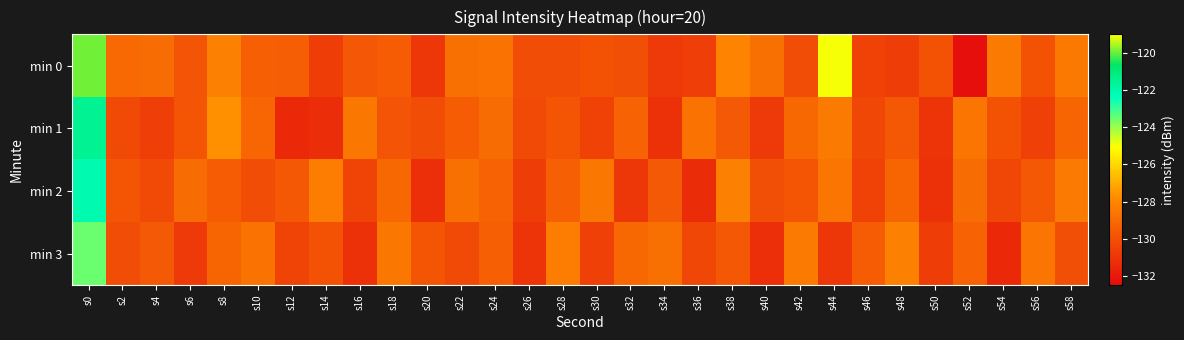

Reading left to right, transcribe all the data shown in this chart.

min 0: s0=-119.9	s2=-129.0	s4=-128.9	s6=-129.9	s8=-128.2	s10=-129.4	s12=-129.5	s14=-130.7	s16=-129.7	s18=-129.5	s20=-130.9	s22=-128.8	s24=-128.7	s26=-130.1	s28=-130.1	s30=-129.9	s32=-130.0	s34=-130.8	s36=-130.6	s38=-128.1	s40=-128.8	s42=-130.1	s44=-125.0	s46=-130.5	s48=-130.7	s50=-129.9	s52=-132.4	s54=-128.4	s56=-129.9	s58=-128.5
min 1: s0=-121.5	s2=-130.2	s4=-130.6	s6=-129.8	s8=-127.7	s10=-129.2	s12=-131.4	s14=-131.3	s16=-128.5	s18=-129.9	s20=-130.1	s22=-129.5	s24=-128.9	s26=-130.2	s28=-129.8	s30=-130.5	s32=-129.3	s34=-131.1	s36=-128.7	s38=-129.6	s40=-130.8	s42=-129.1	s44=-128.4	s46=-130.3	s48=-129.7	s50=-131.0	s52=-128.6	s54=-129.9	s56=-130.6	s58=-129.2
min 2: s0=-122.1	s2=-129.8	s4=-130.2	s6=-128.9	s8=-129.5	s10=-130.1	s12=-129.7	s14=-128.3	s16=-130.4	s18=-129.1	s20=-131.2	s22=-128.8	s24=-129.3	s26=-130.7	s28=-129.4	s30=-128.5	s32=-130.9	s34=-129.6	s36=-131.3	s38=-128.2	s40=-130.0	s42=-129.8	s44=-128.6	s46=-130.5	s48=-129.2	s50=-131.1	s52=-128.9	s54=-130.3	s56=-129.7	s58=-128.4
min 3: s0=-123.5	s2=-130.1	s4=-129.6	s6=-130.8	s8=-129.2	s10=-128.7	s12=-130.4	s14=-129.9	s16=-131.1	s18=-128.5	s20=-129.8	s22=-130.2	s24=-129.4	s26=-131.0	s28=-128.3	s30=-130.6	s32=-129.1	s34=-128.8	s36=-130.3	s38=-129.7	s40=-131.2	s42=-128.4	s44=-130.9	s46=-129.5	s48=-128.2	s50=-130.7	s52=-129.3	s54=-131.4	s56=-128.6	s58=-130.0